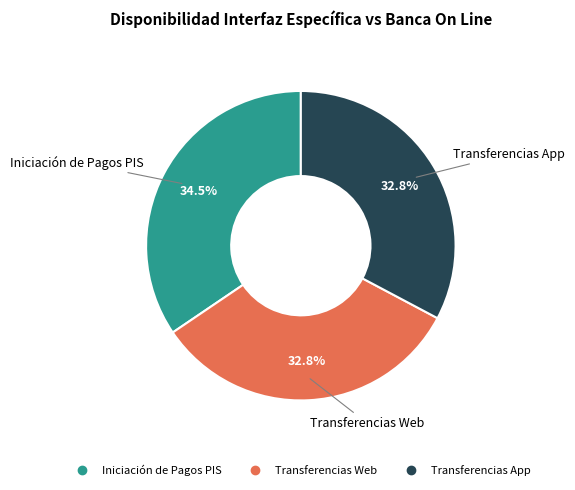

To the nearest percent, what is the average slice percentage?

33%